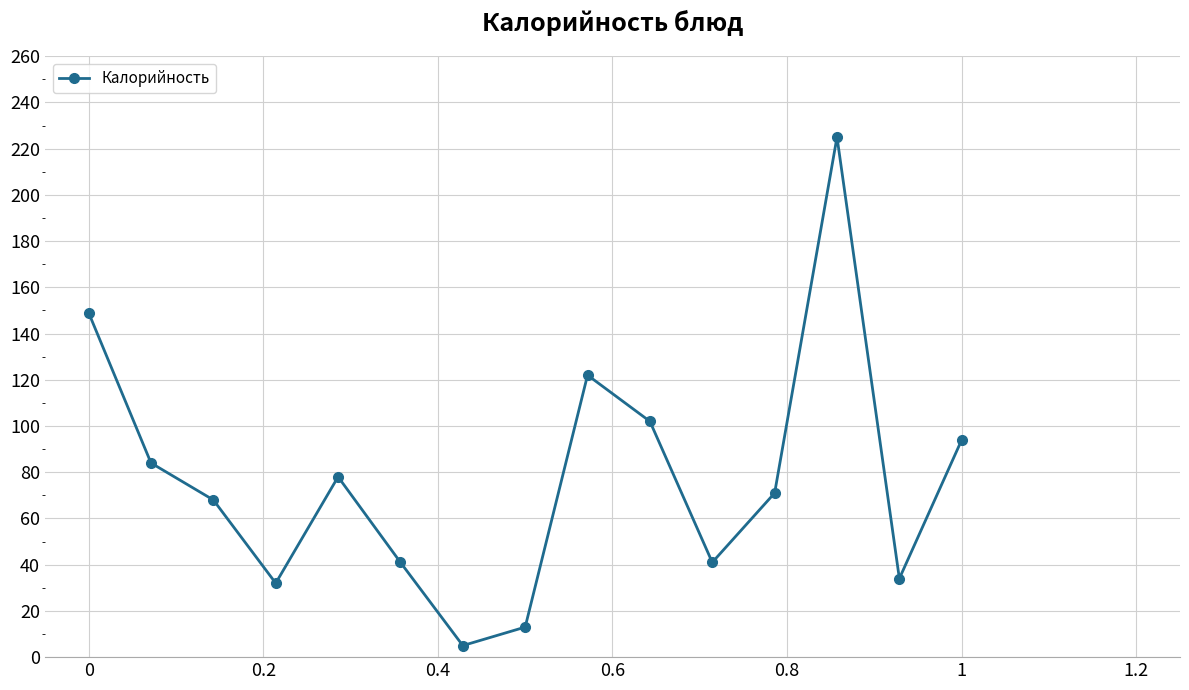

Reading right to left, transcribe all the data shown in this chart.

94	34	225	71	41	102	122	13	5	41	78	32	68	84	149